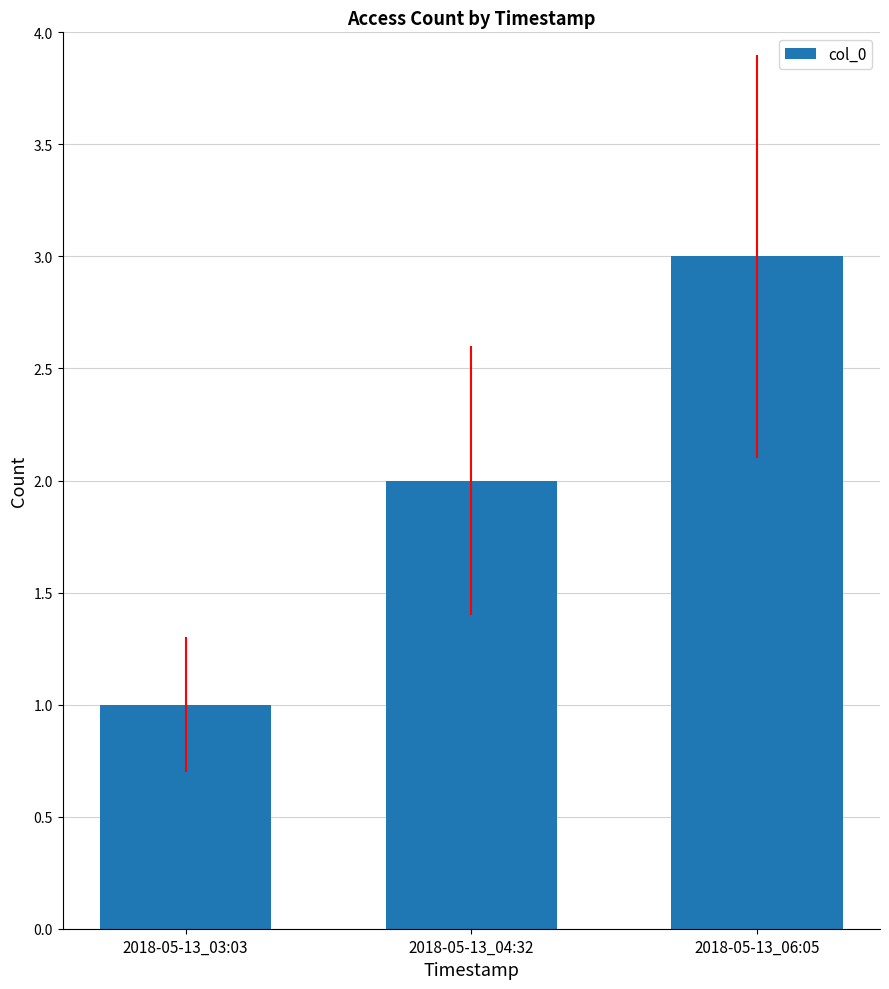

What is the value of the 2nd bar from the left?

2